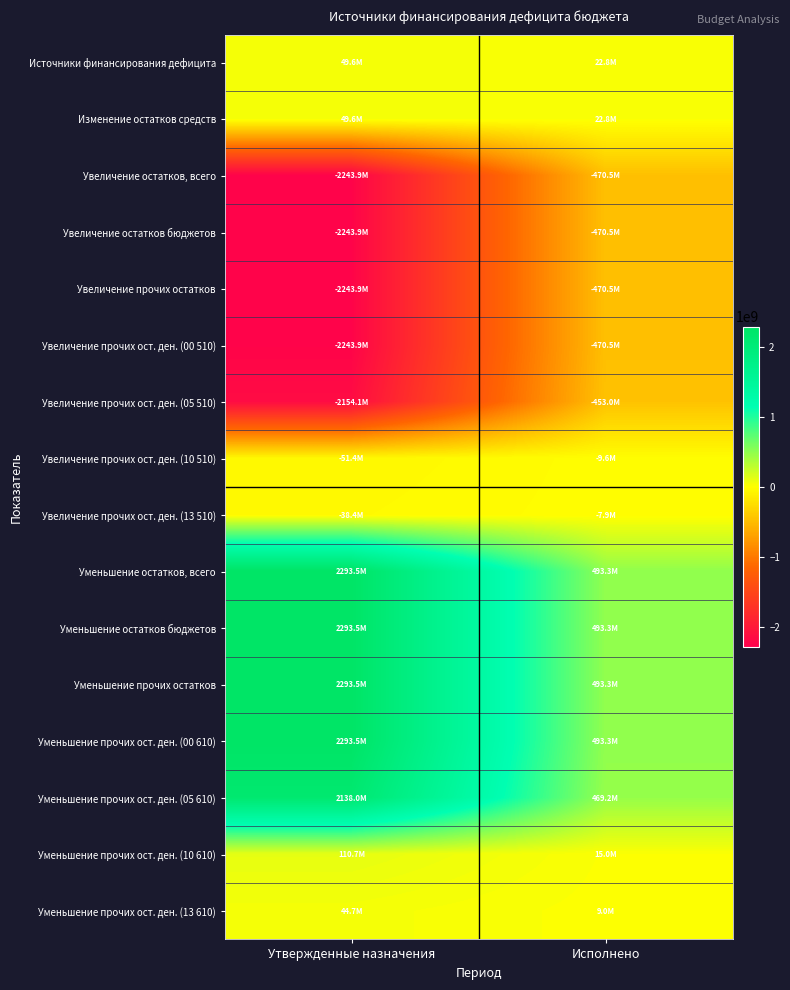

What is the spread (max minus min) of values at Утвержденные назначения?

4537309700.0